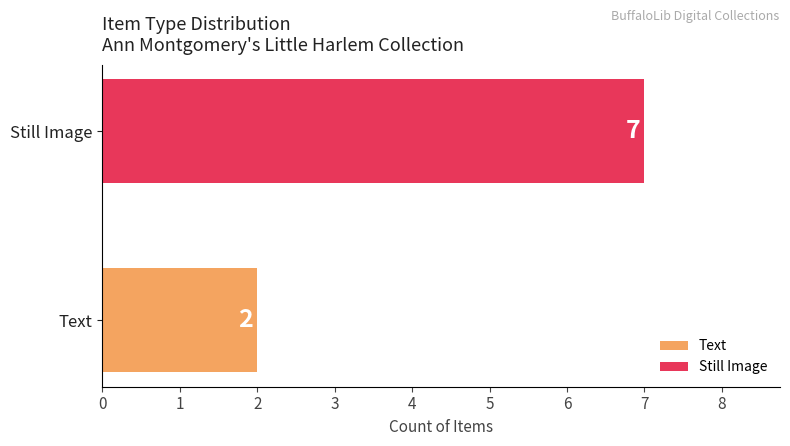

Are the bars grouped side by side (vs. stacked)?

No